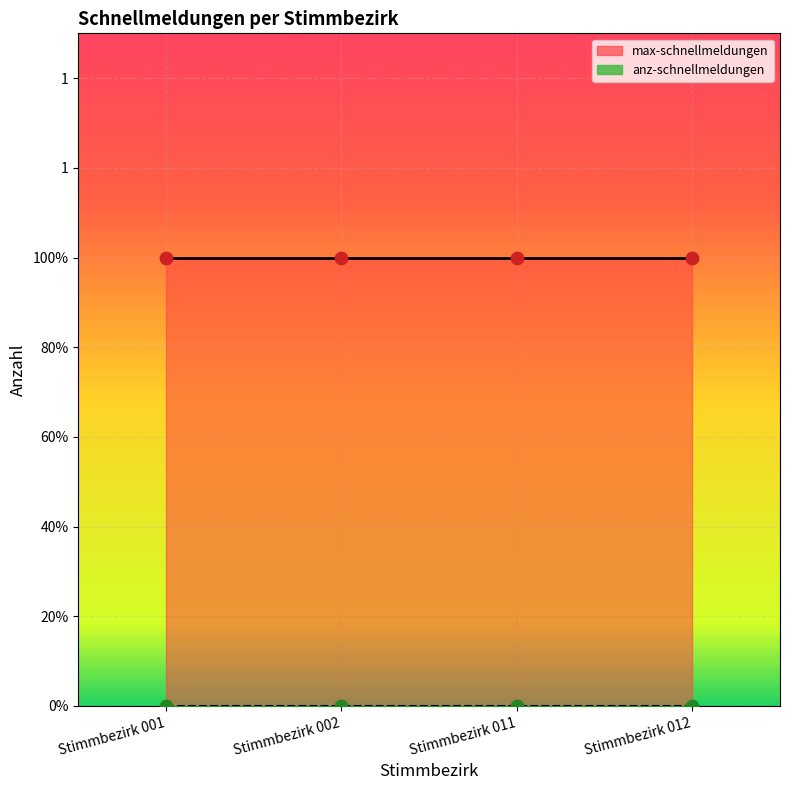

What are all the series names shown in the legend?

max-schnellmeldungen, anz-schnellmeldungen